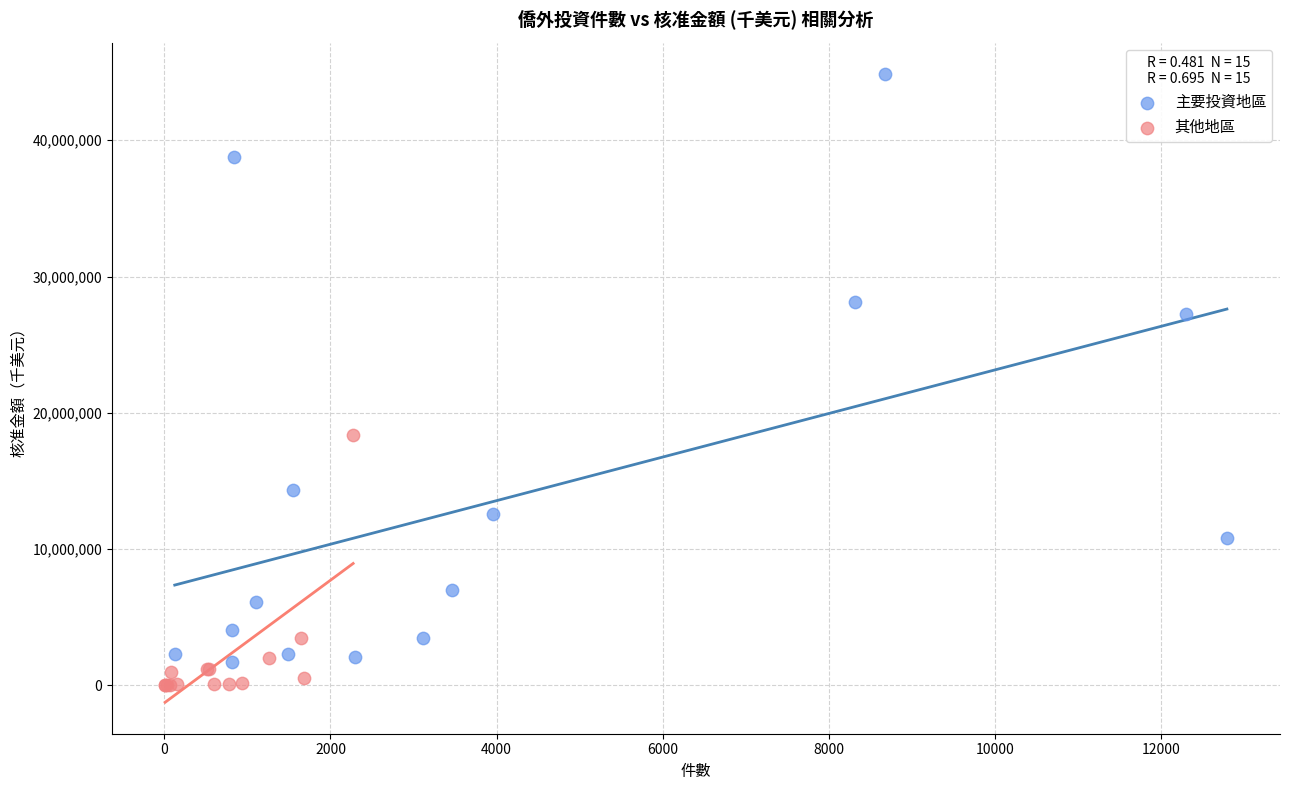

Which series has the largest Y range (max minus min)?

主要投資地區